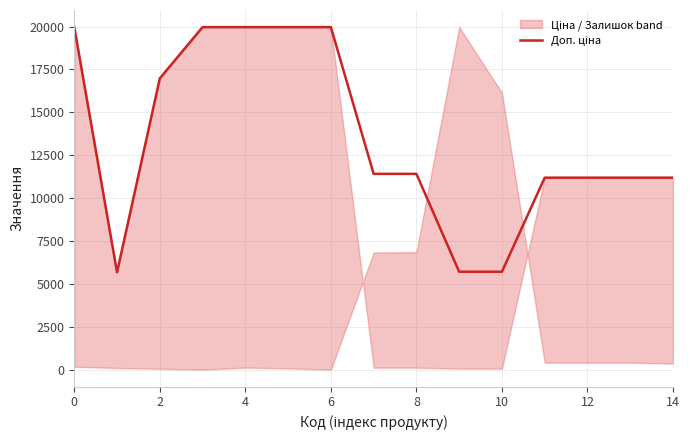

The value at 11 is 11188.2. True or false?

True